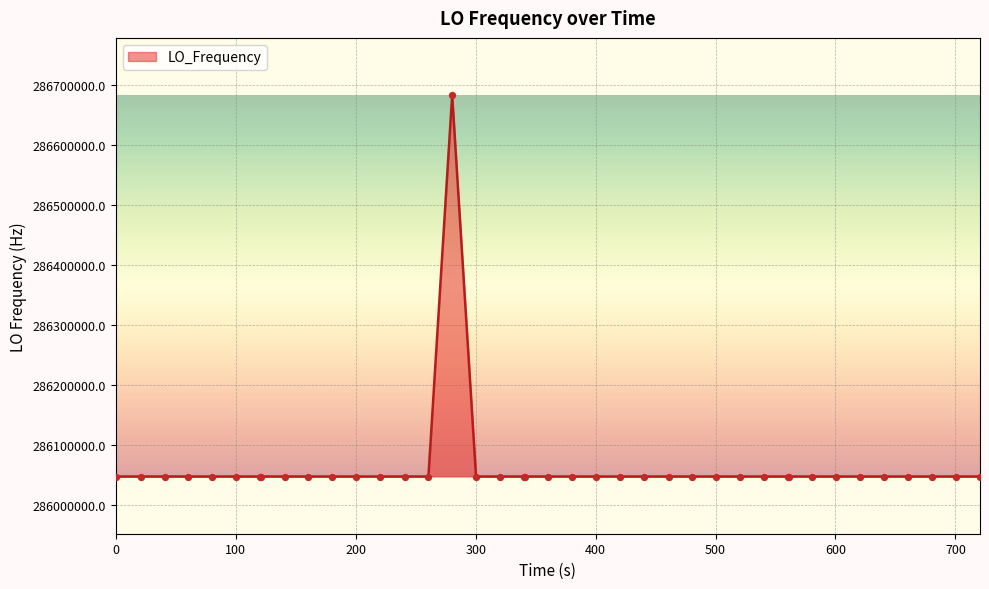

What is the maximum value shown in the chart?

286682702.5